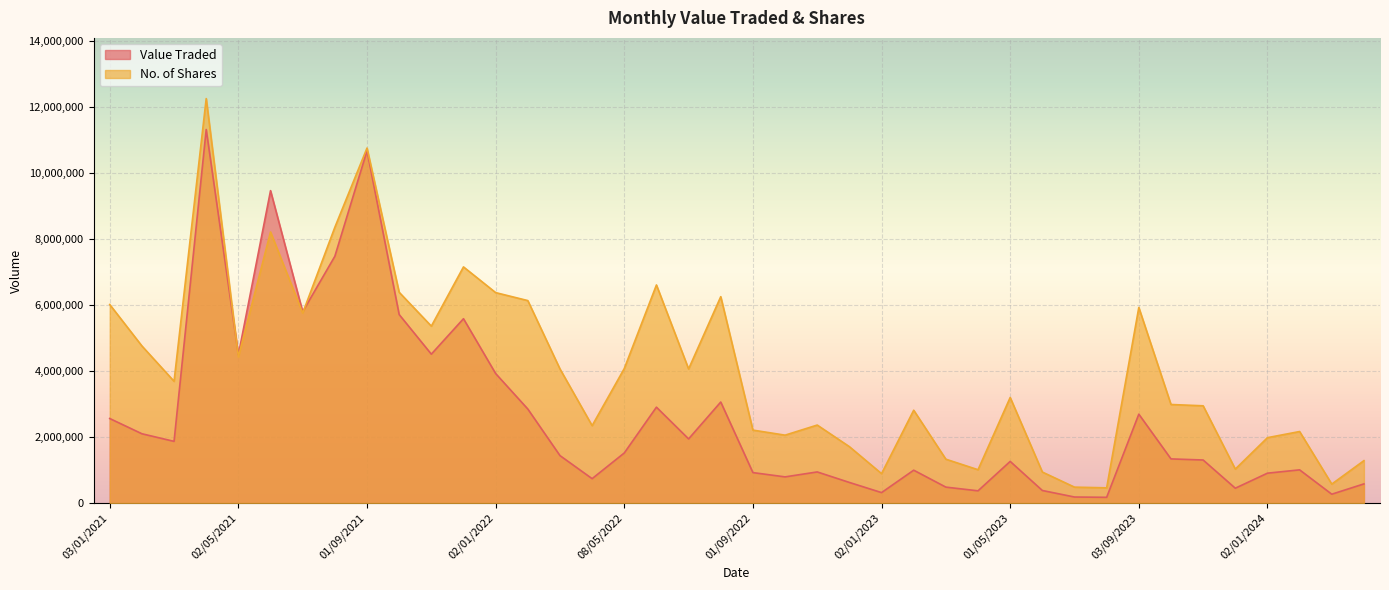

Which series has the largest total across all categories?

No. of Shares